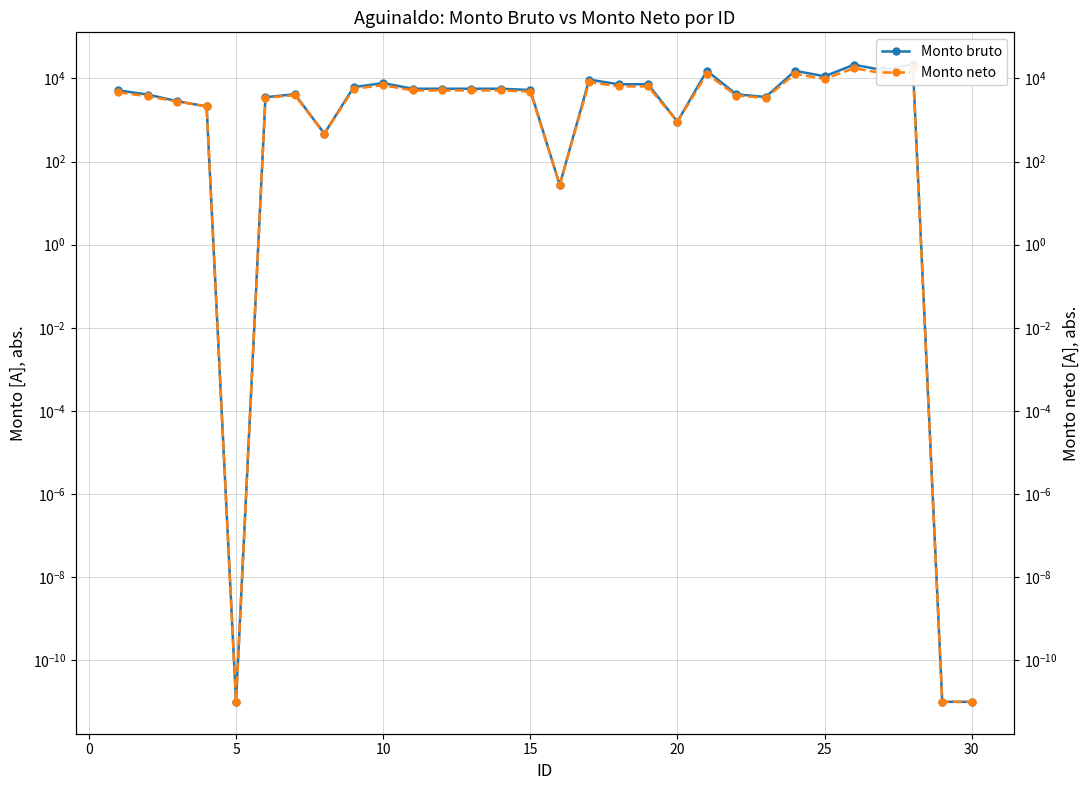

What is the approximate value of Monto neto at 15?

4817.2